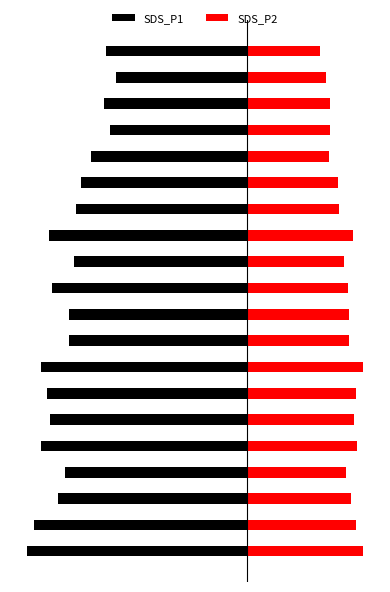

Reading left to right, extract all data points from this chart.

SDS_P1: -39.6	-38.4	-34.0	-32.9	-37.1	-35.4	-36.1	-37.1	-32.0	-32.0	-35.1	-31.2	-35.6	-30.9	-29.8	-28.1	-24.7	-25.6	-23.6	-25.4
SDS_P2: 21.0	19.8	18.8	18.0	19.8	19.4	19.6	21.0	18.4	18.5	18.3	17.6	19.2	16.6	16.4	14.8	15.1	15.0	14.2	13.3